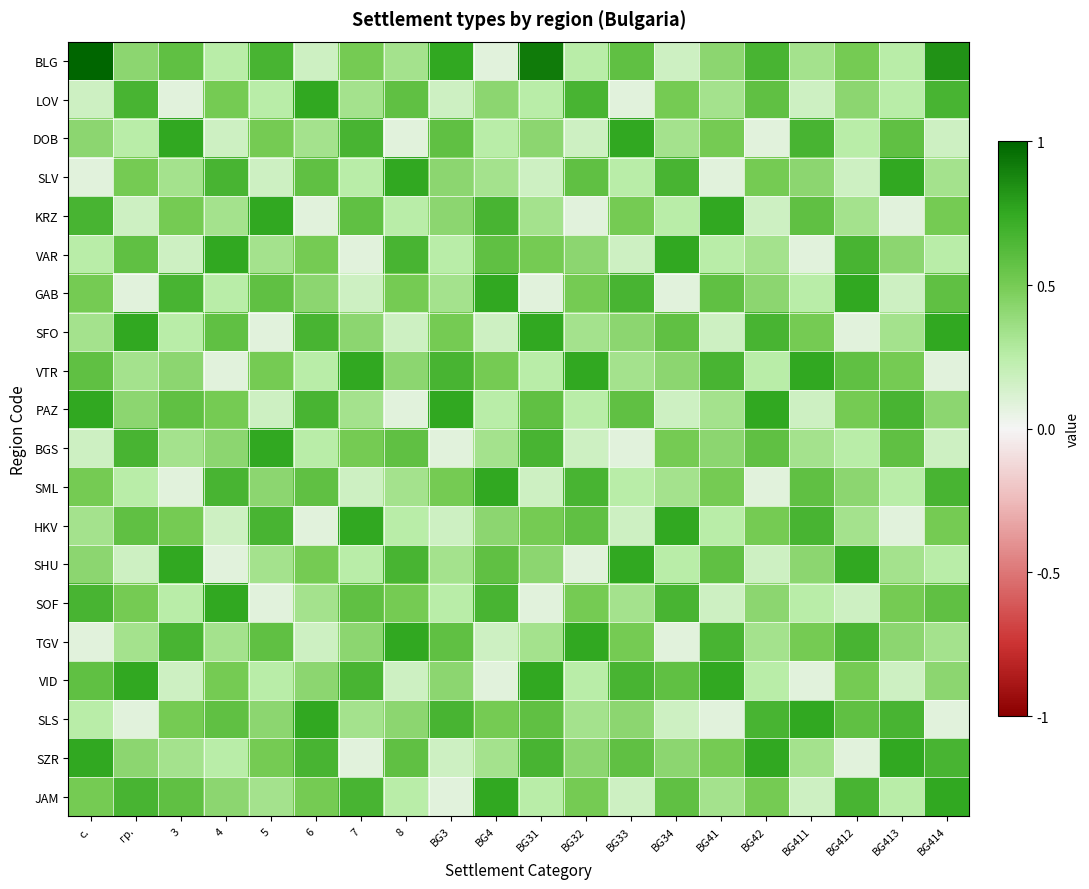

Between 8 and BG412, which series saw the biggest shift?

SLV